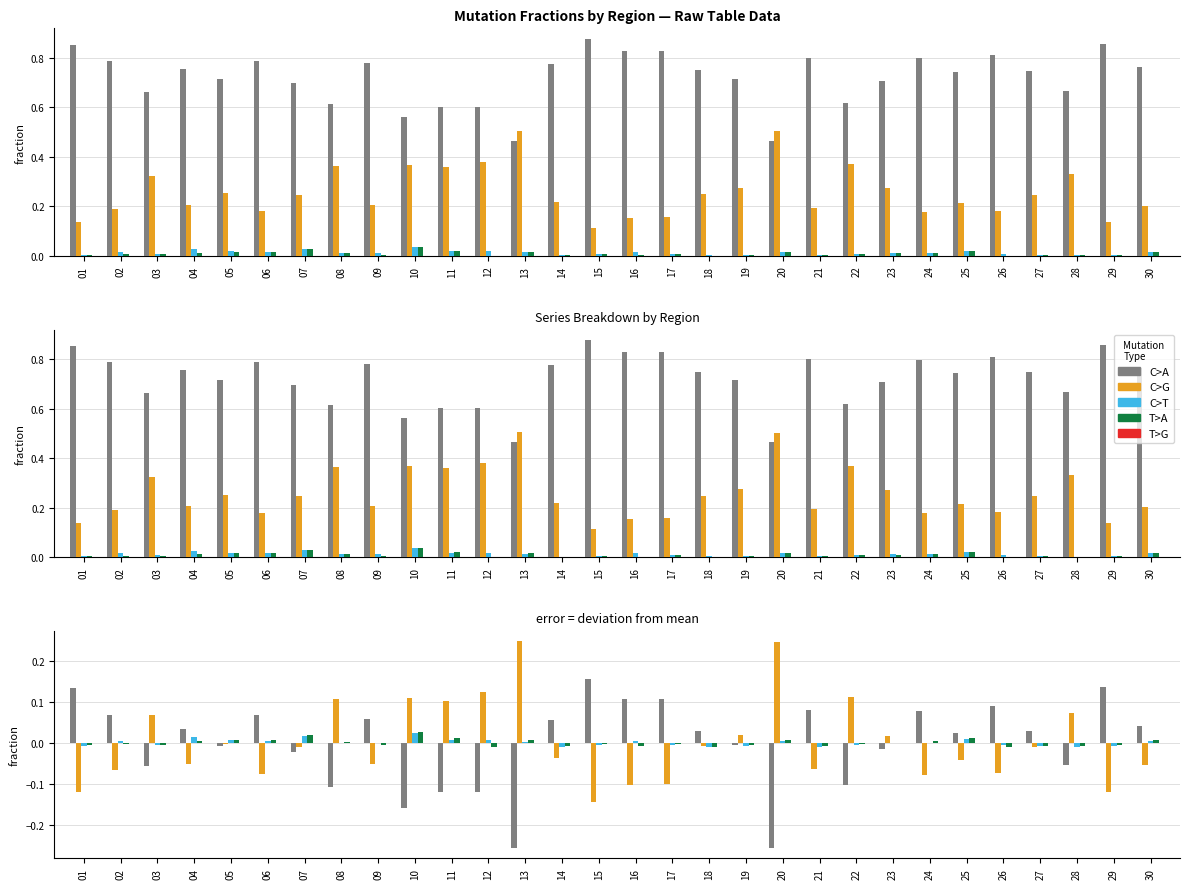

The value of C>G at 02 is 0.2. True or false?

True